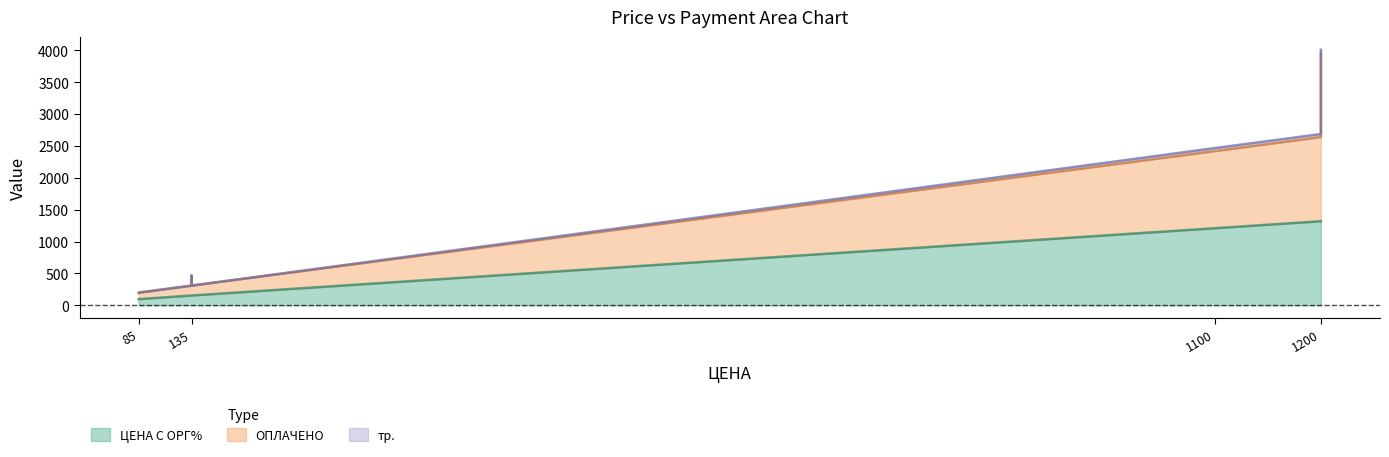

How many lines are shown in the chart?

3